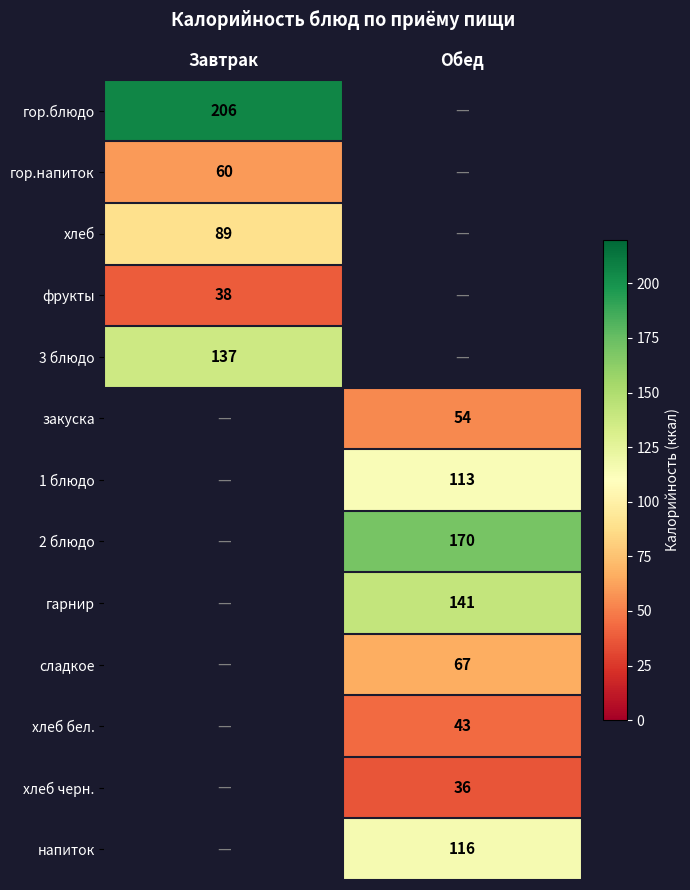

Which category has the highest value across all series?

Завтрак